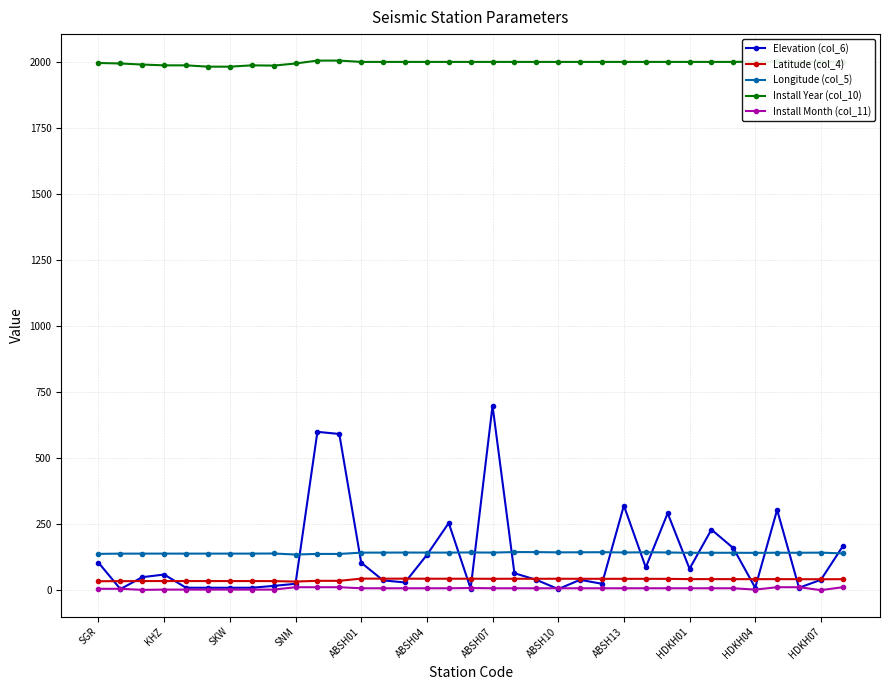

True or false: Elevation (col_6) has more than 0 interior local peaks.

True